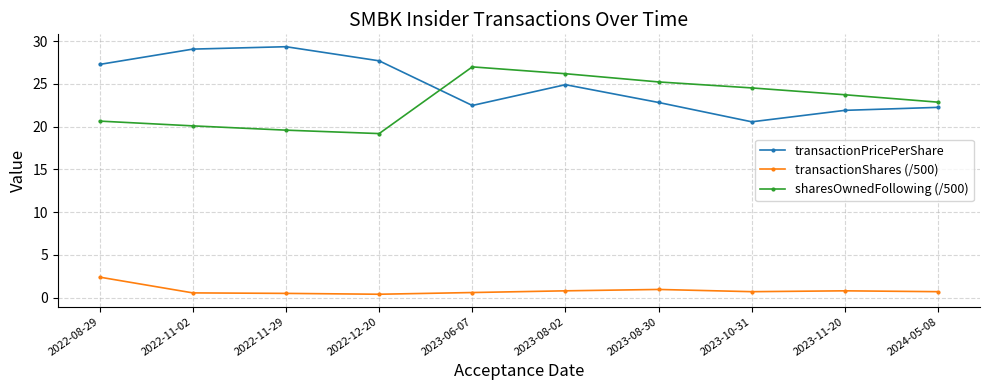

What is the sum of all transactionPricePerShare values?

248.3